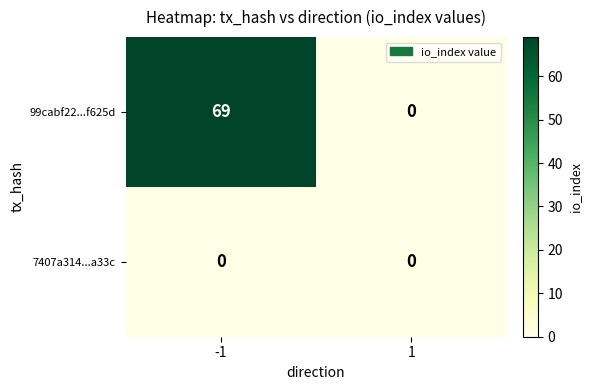

Is it true that 7407a314...a33c equals 0 at 1?

True